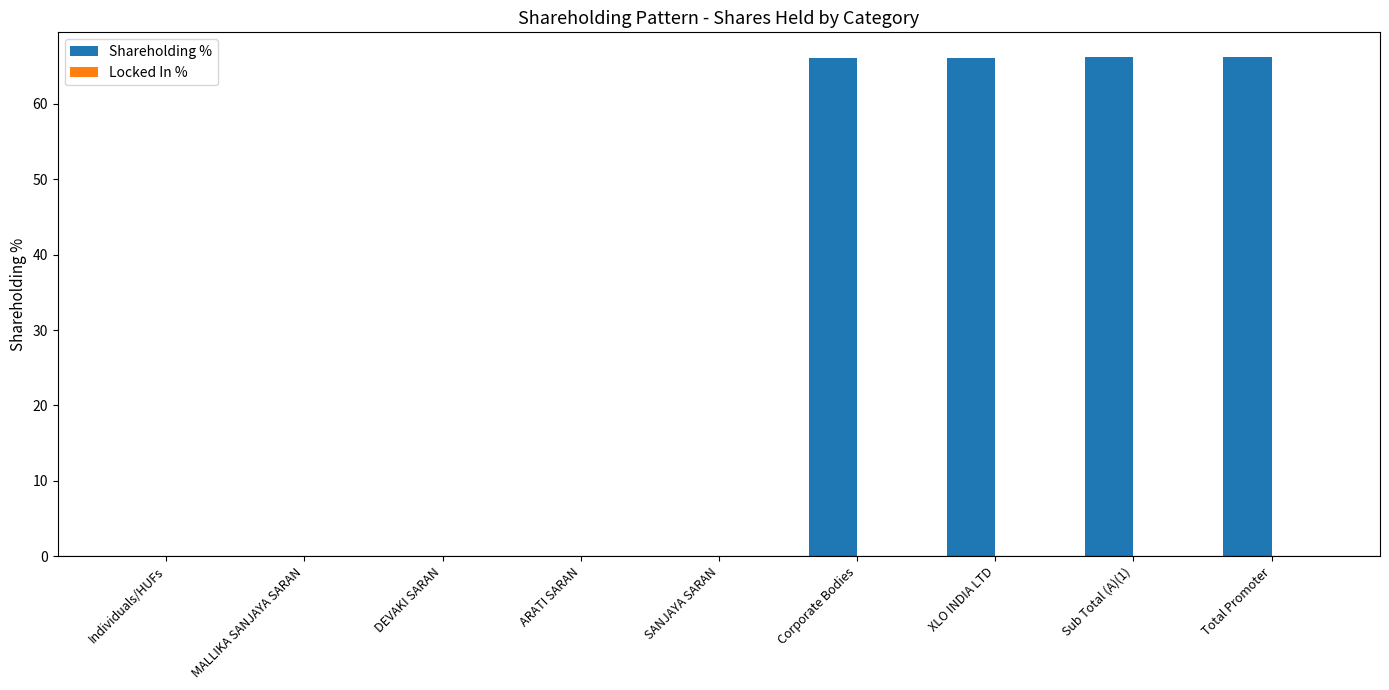

The chart shows a value of 0.0 at DEVAKI SARAN. True or false?

True